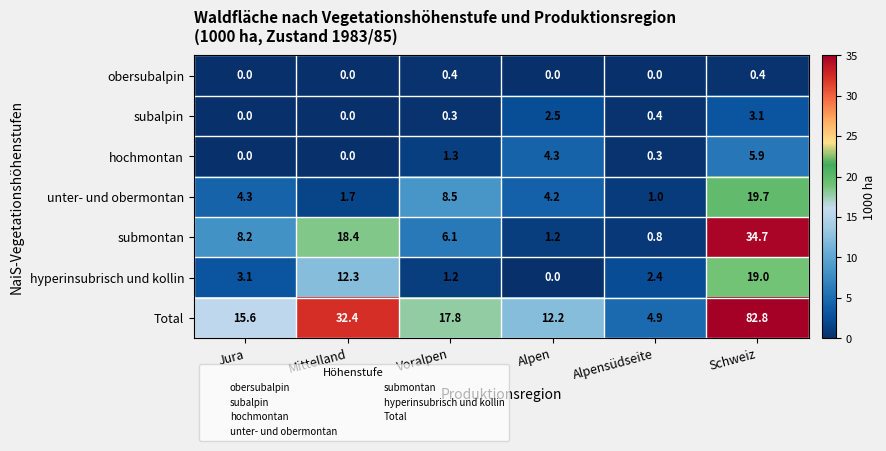

True or false: hyperinsubrisch und kollin has a value of 3.4 at Alpensüdseite.

False